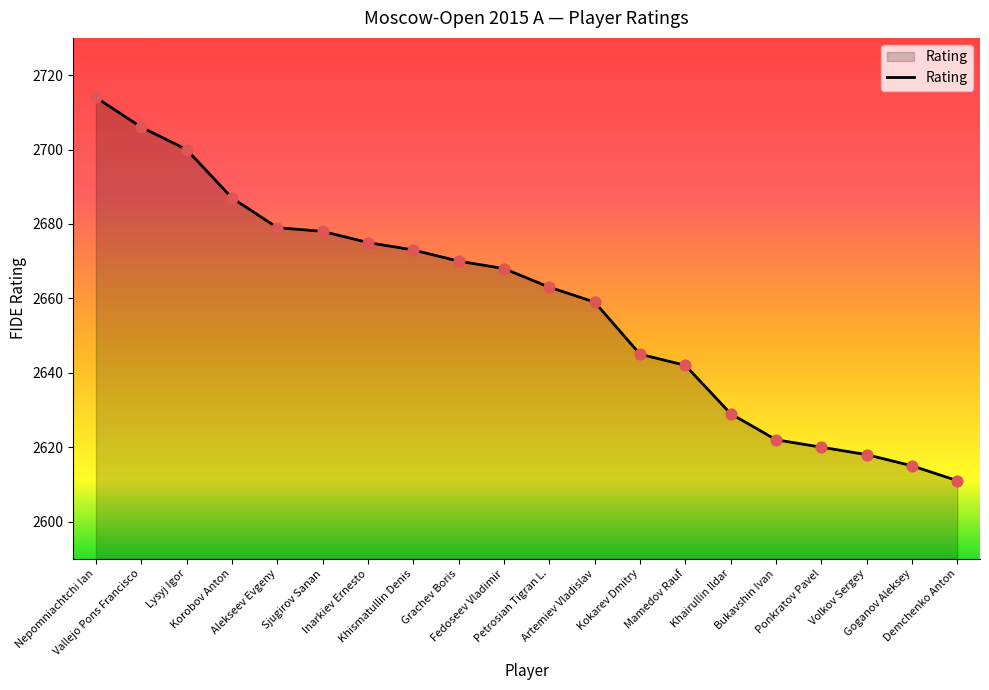

What is the change in value from Grachev Boris to Goganov Aleksey?

-55